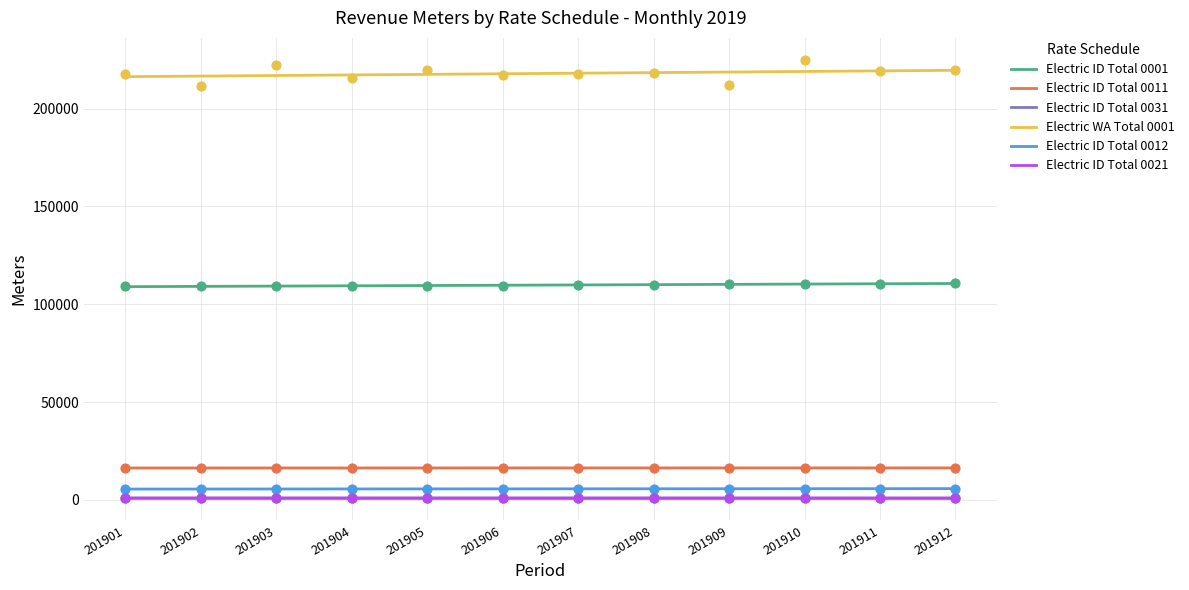

At which category is the sum across all series the highest?

201912